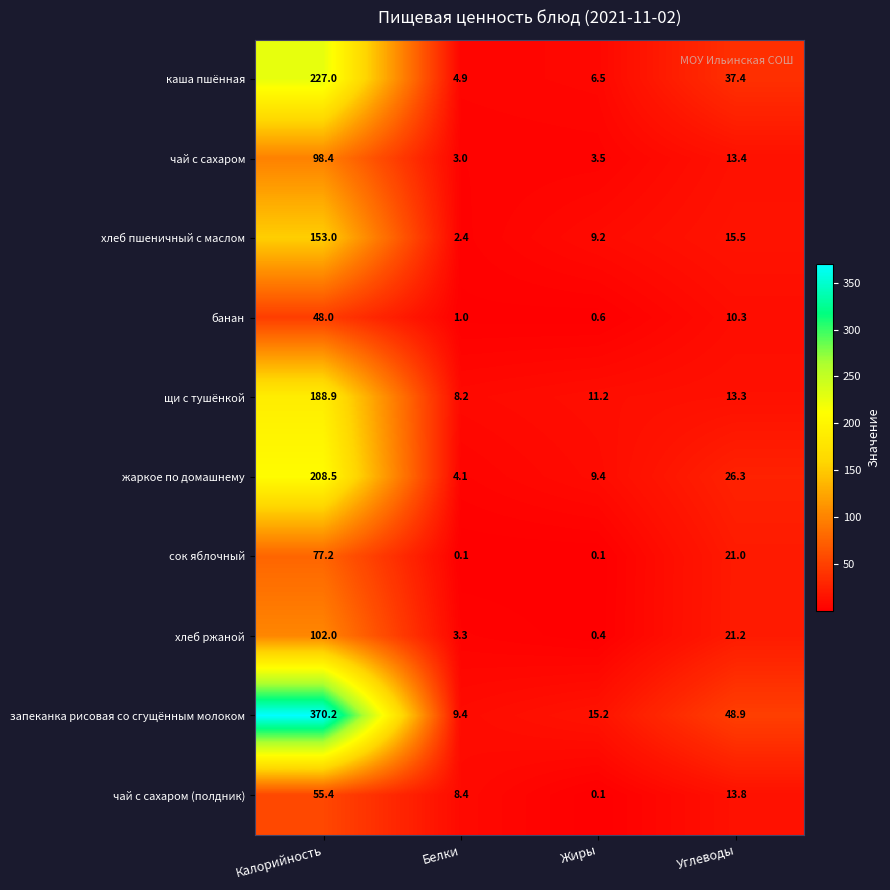

At how many categories does at least one series exceed 19?

2